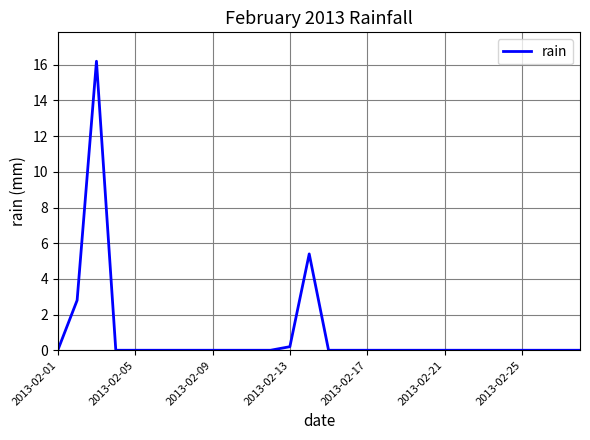

What is the difference between the maximum and minimum values?

16.2